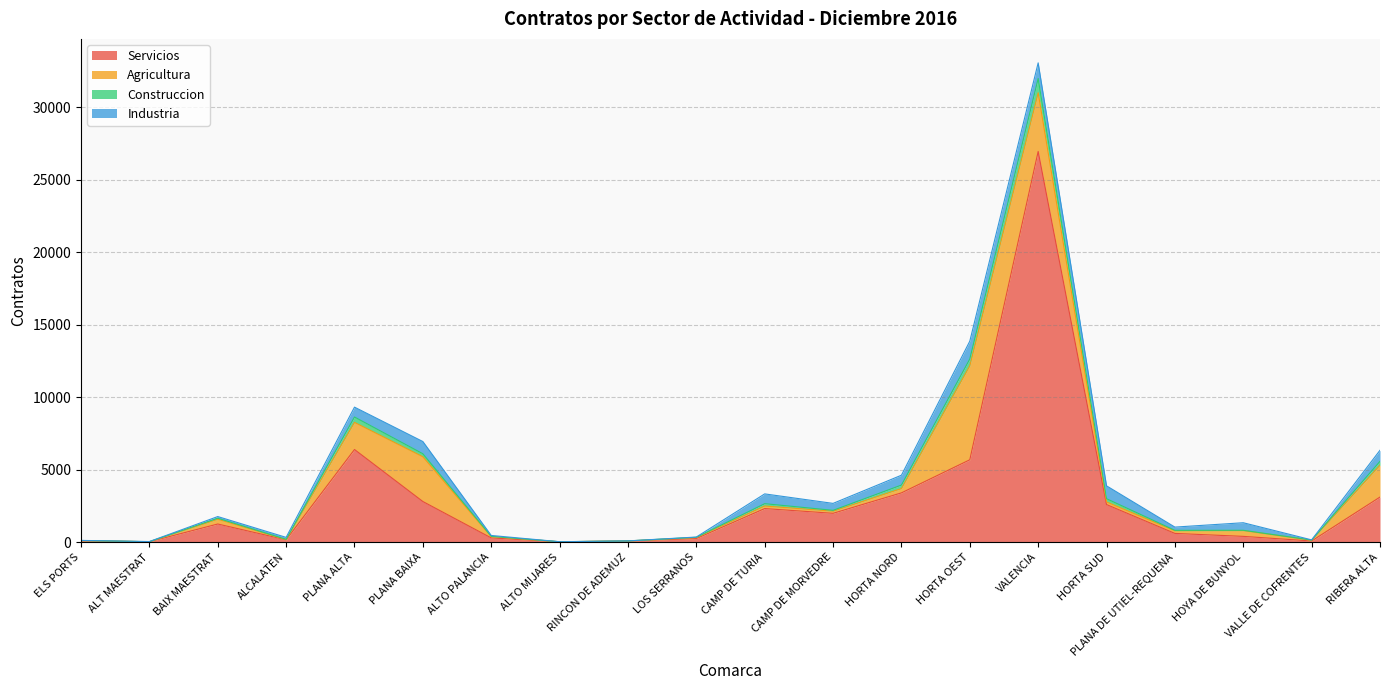

The value of Servicios at VALLE DE COFRENTES is 88. True or false?

True